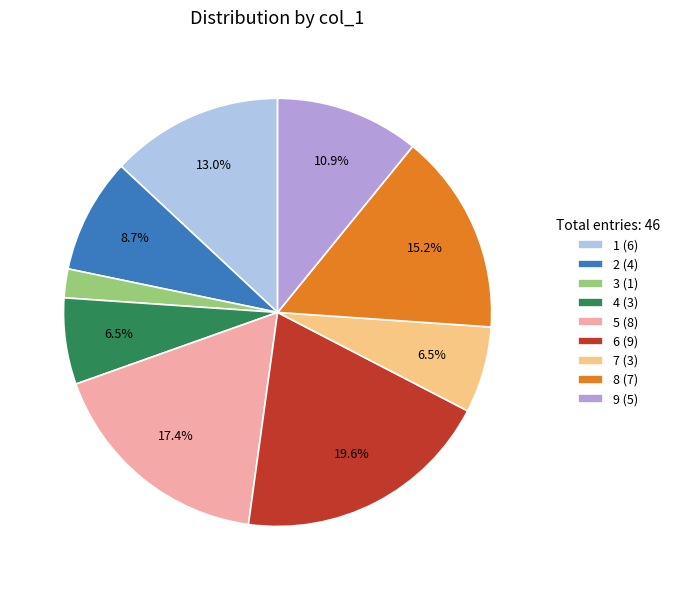

Which category has the biggest portion of the pie?

6